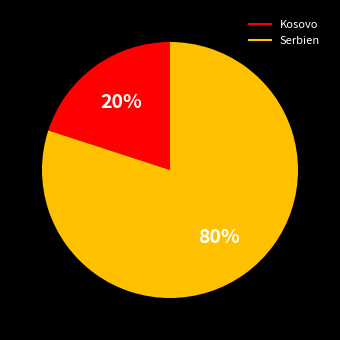

Count the number of slices in the pie.

2